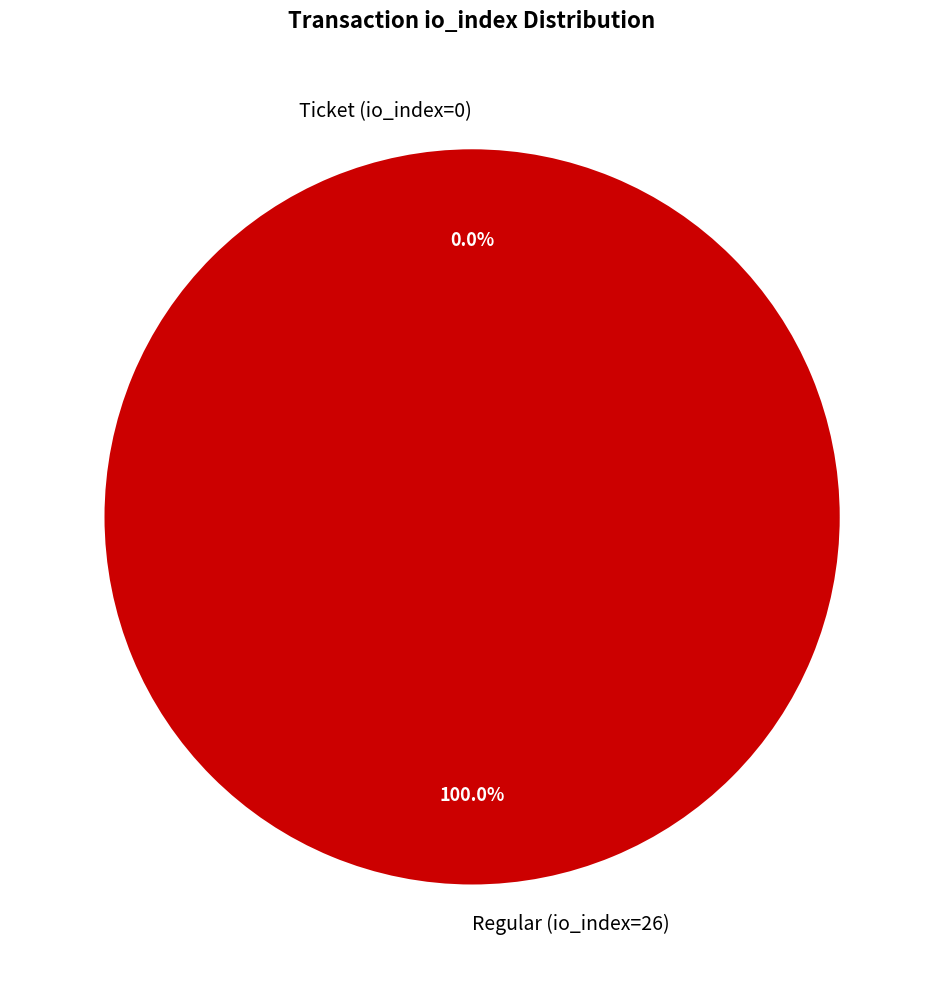

Does Regular (io_index=26) account for over 50% of the chart?

Yes